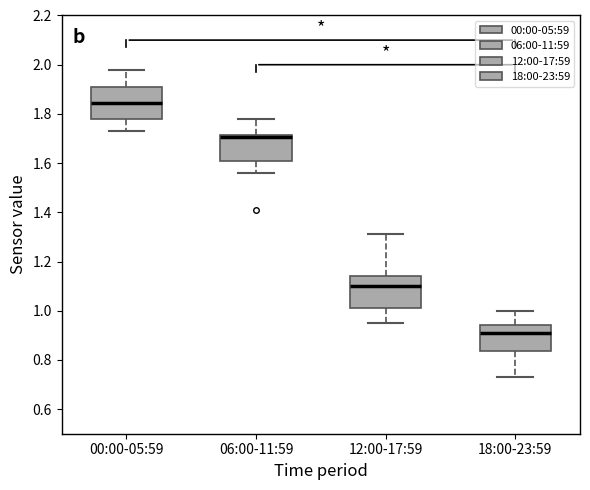

Reading left to right, read every box against the y-axis: the position of its median line, the range the box covers, and the ends of its whiskers. The values are not printed on the chart, so give them approximately, as read against the axis.

00:00-05:59: median 1.84, box 1.78 to 1.92, whiskers 1.74 to 1.98
06:00-11:59: median 1.70, box 1.62 to 1.72, whiskers 1.56 to 1.78
12:00-17:59: median 1.10, box 1.02 to 1.14, whiskers 0.96 to 1.32
18:00-23:59: median 0.92, box 0.84 to 0.94, whiskers 0.74 to 1.00